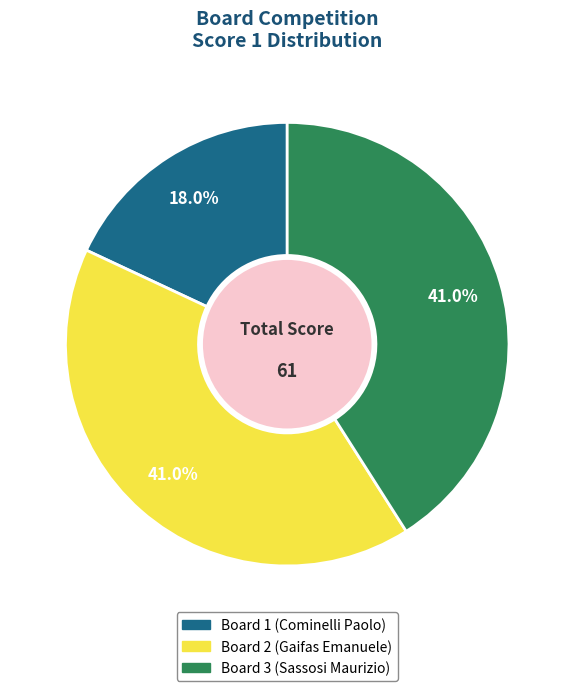

Between Board 1 (Cominelli Paolo) and Board 3 (Sassosi Maurizio), which is larger?

Board 3 (Sassosi Maurizio)